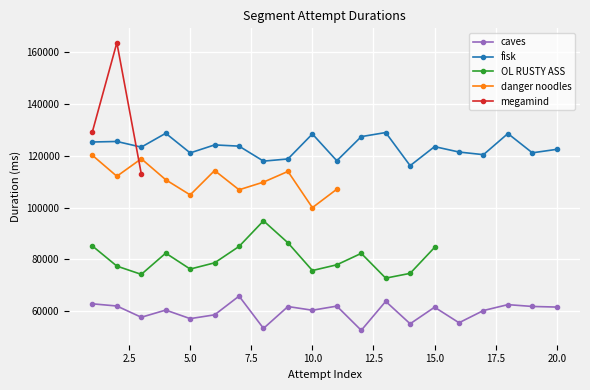

What is the value of the fisk point at the 11th from the left?

118006